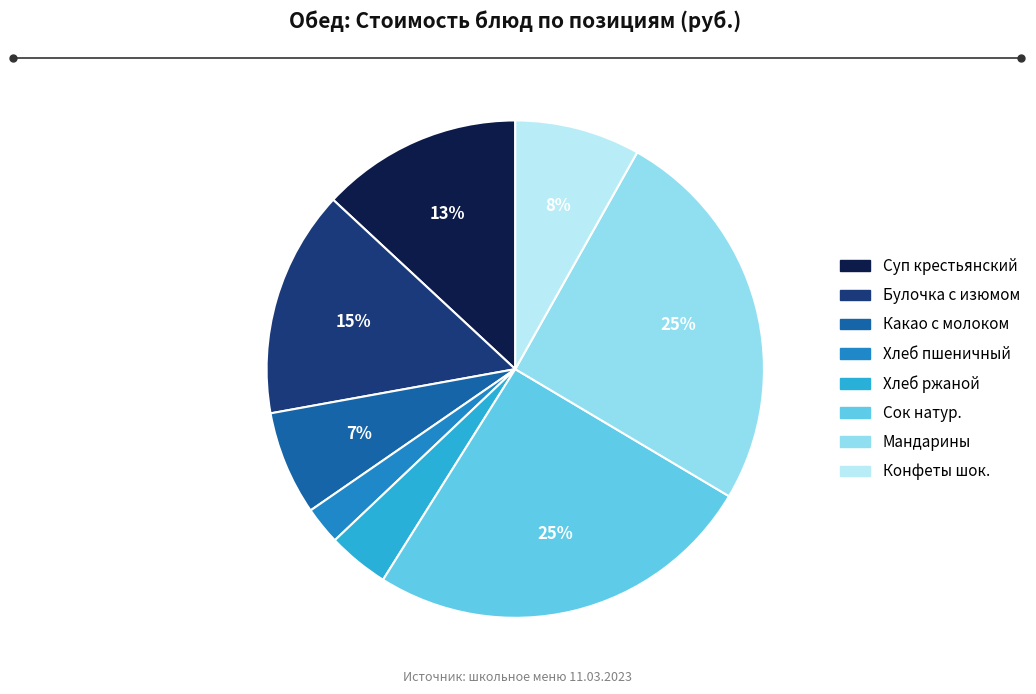

Is there a majority slice in this chart?

No